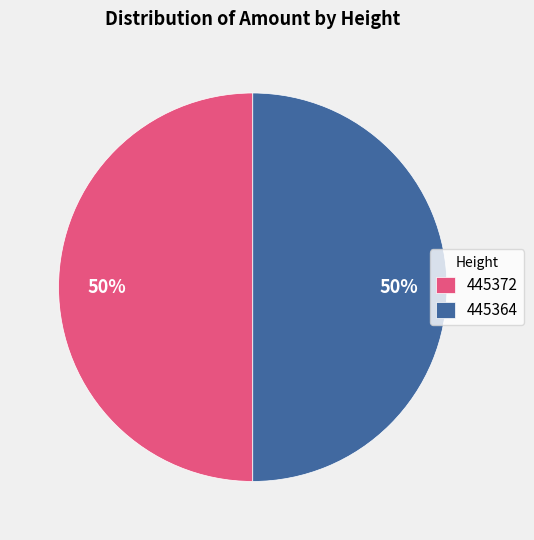

Is it true that 445364 is 50% of the pie?

True